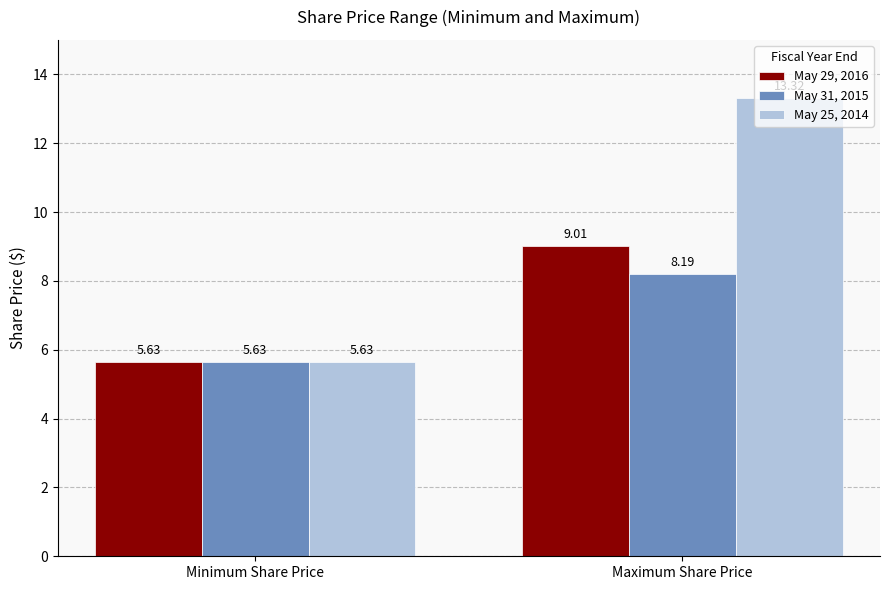

Is it true that May 25, 2014 equals 5.1 at Maximum Share Price?

False